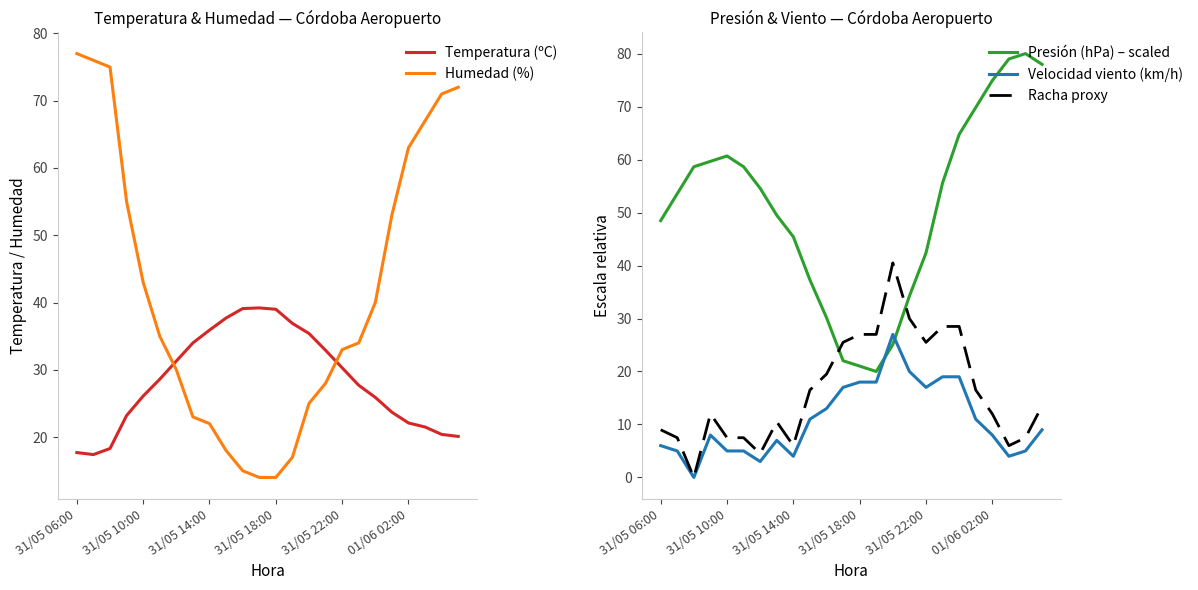

At which category is the sum across all series the highest?

23